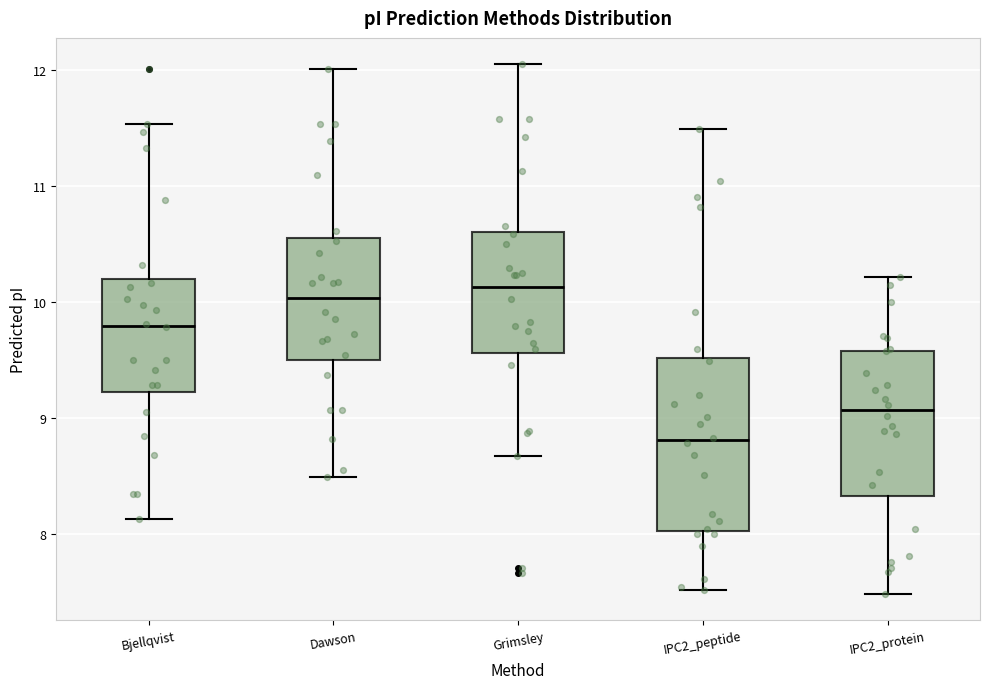

Reading left to right, read every box against the y-axis: the position of its median line, the range the box covers, and the ends of its whiskers. The values are not printed on the chart, so give them approximately, as read against the axis.

Bjellqvist: median 9.8, box 9.2 to 10.2, whiskers 8.1 to 11.5
Dawson: median 10.0, box 9.5 to 10.5, whiskers 8.5 to 12.0
Grimsley: median 10.1, box 9.6 to 10.6, whiskers 8.7 to 12.0
IPC2_peptide: median 8.8, box 8.0 to 9.5, whiskers 7.5 to 11.5
IPC2_protein: median 9.1, box 8.3 to 9.6, whiskers 7.5 to 10.2